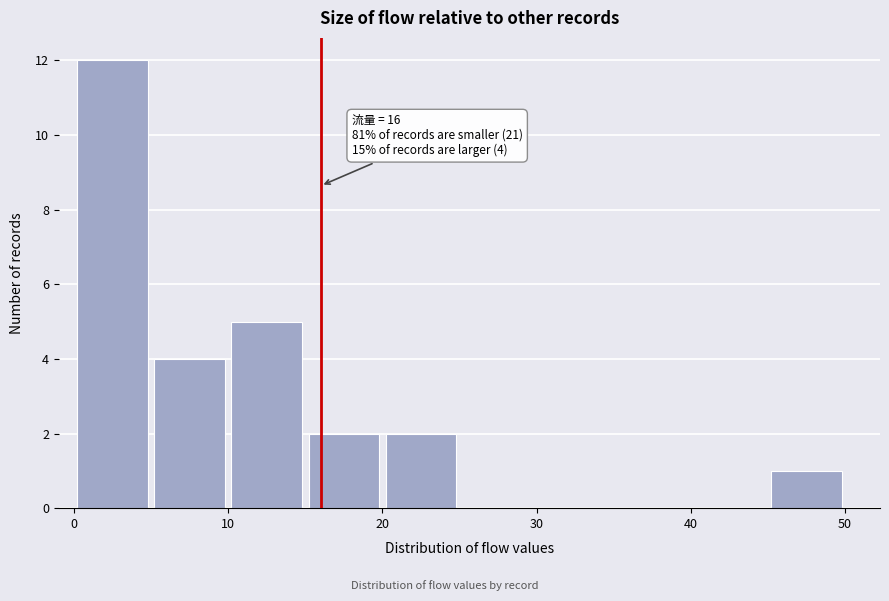

Which range on the x-axis has the tallest bar?

0 to 5